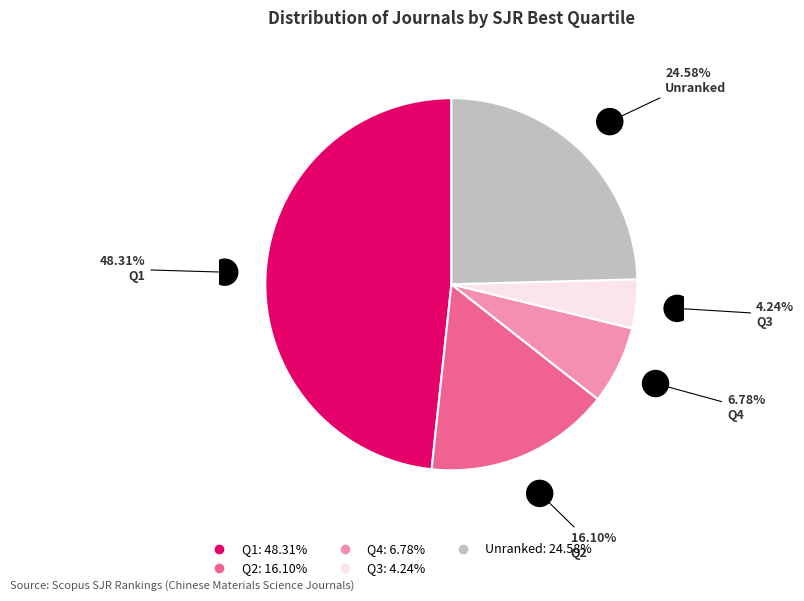

Is there a majority slice in this chart?

No